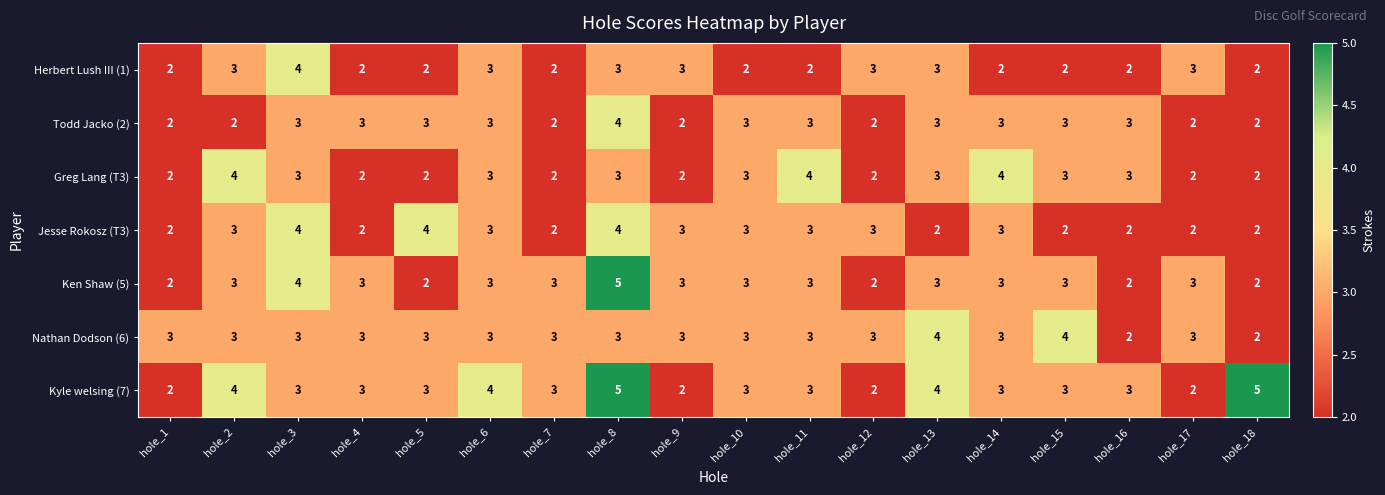

What is the greatest value displayed?

5